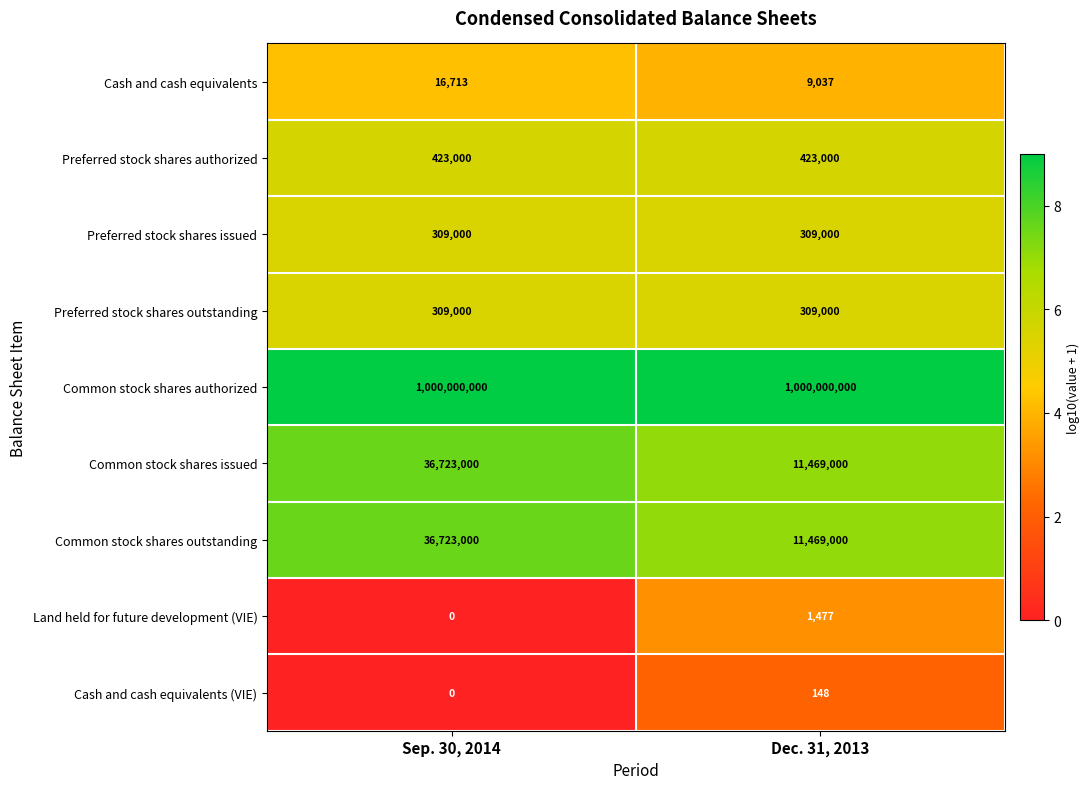

At how many categories does at least one series exceed 0?

2